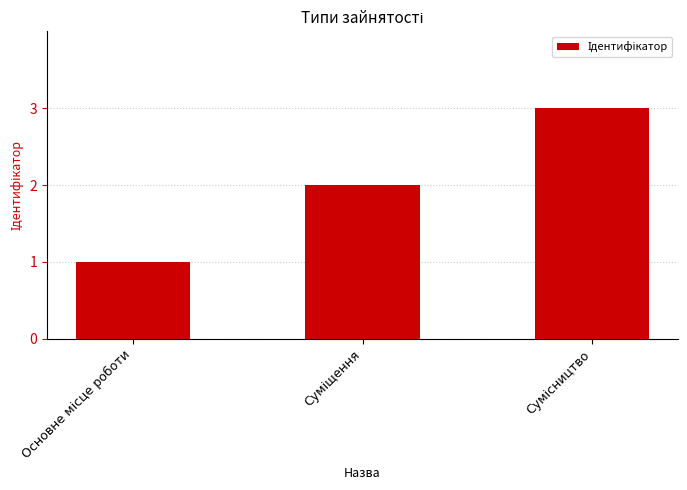

How many values are between 1 and 3?

3